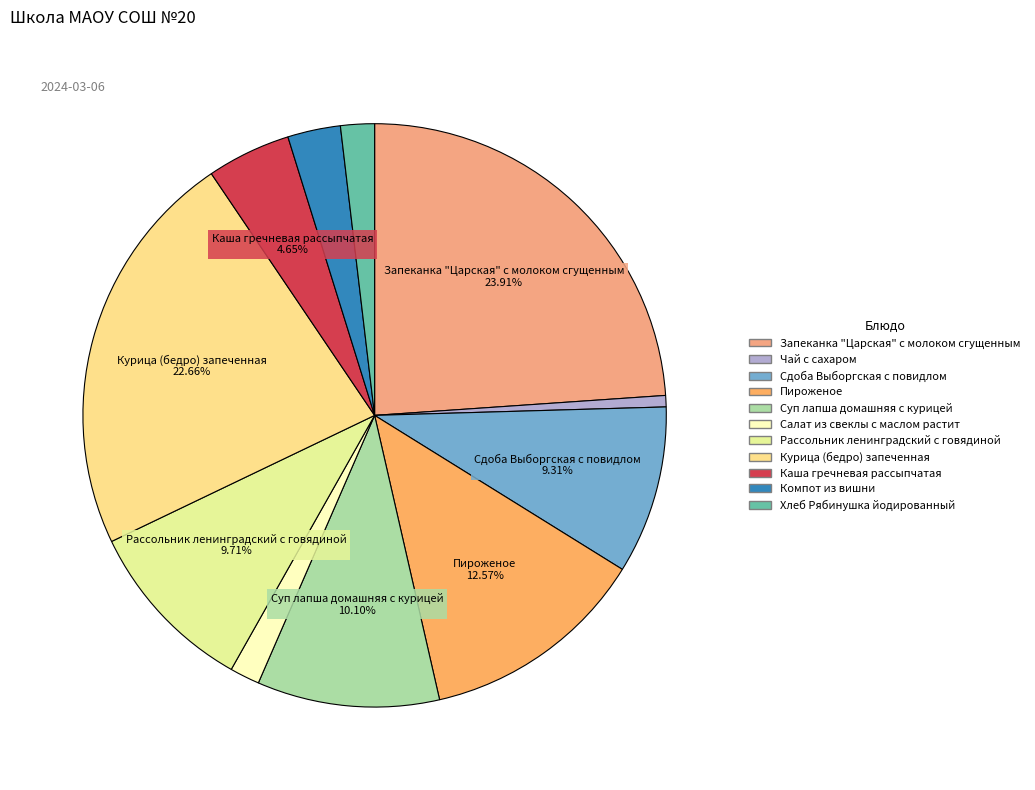

To the nearest percent, what is the average slice percentage?

9%